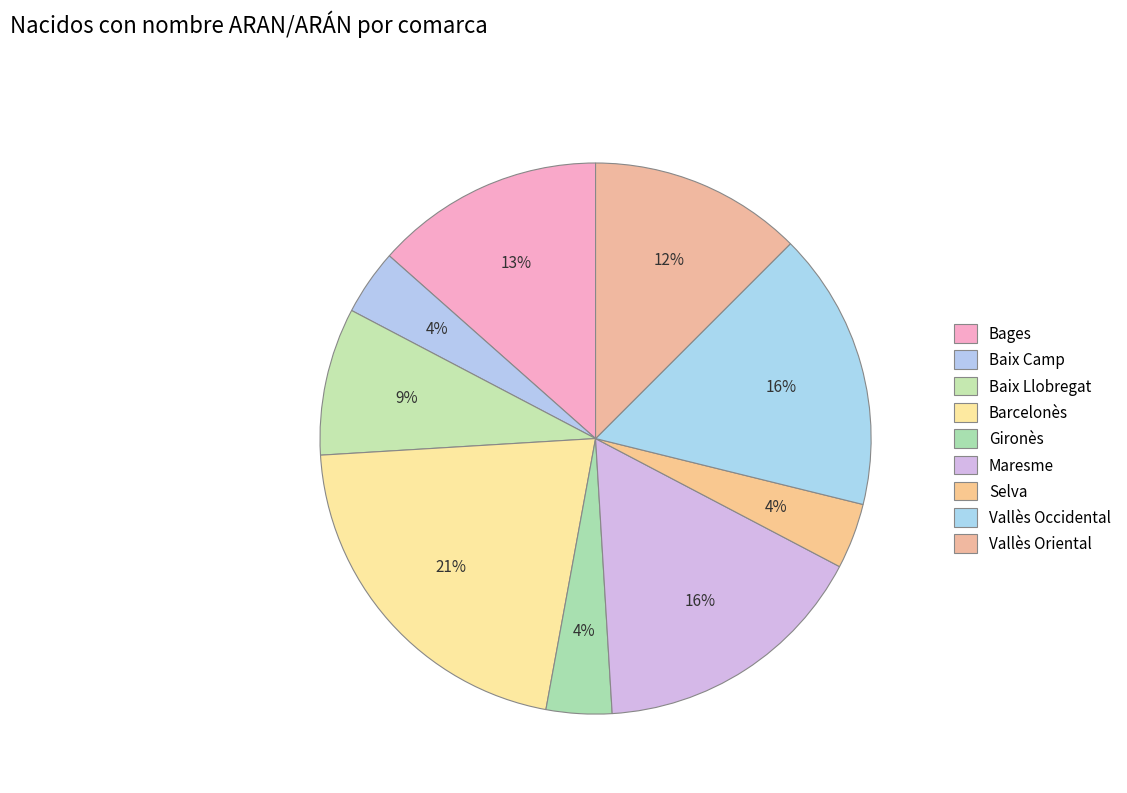

How much of the chart is everything except Bages?

86.5%